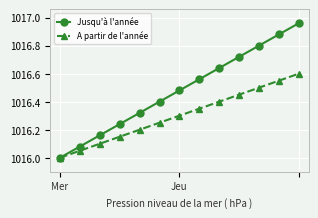

How many categories are shown in the chart?

13